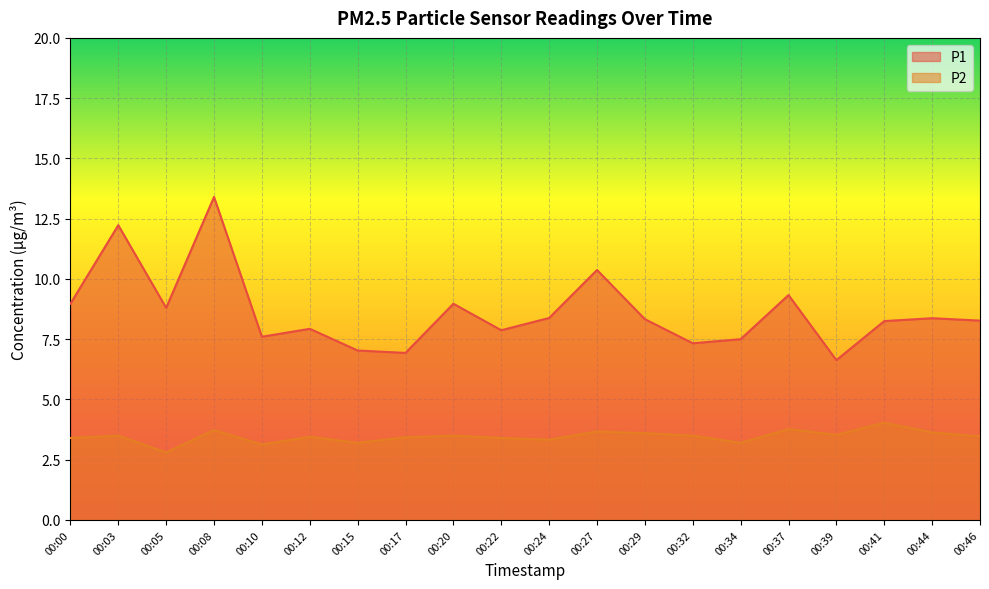

How many data points in P1 are less than 8?

8